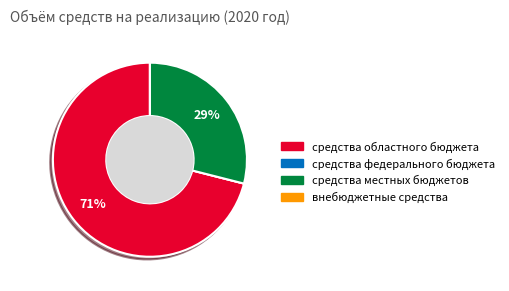

To the nearest percent, what percentage of the pie is средства областного бюджета?

71%